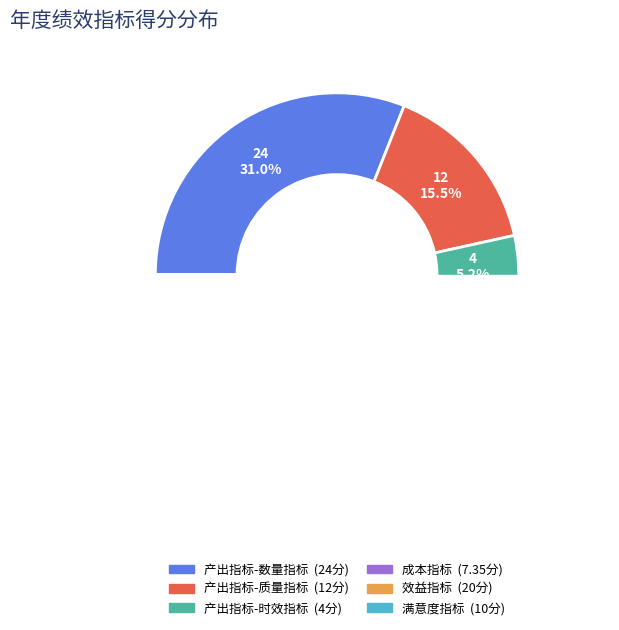

What is the change in value from 产出指标-质量指标 to 成本指标?

-4.7